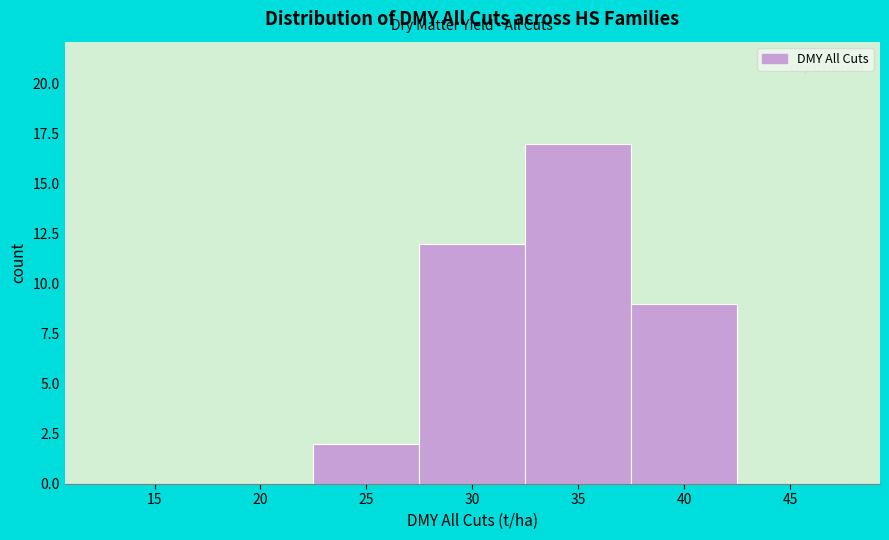

Reading left to right, transcribe all the data shown in this chart.

15=0	20=0	25=2	30=12	35=17	40=9	45=0